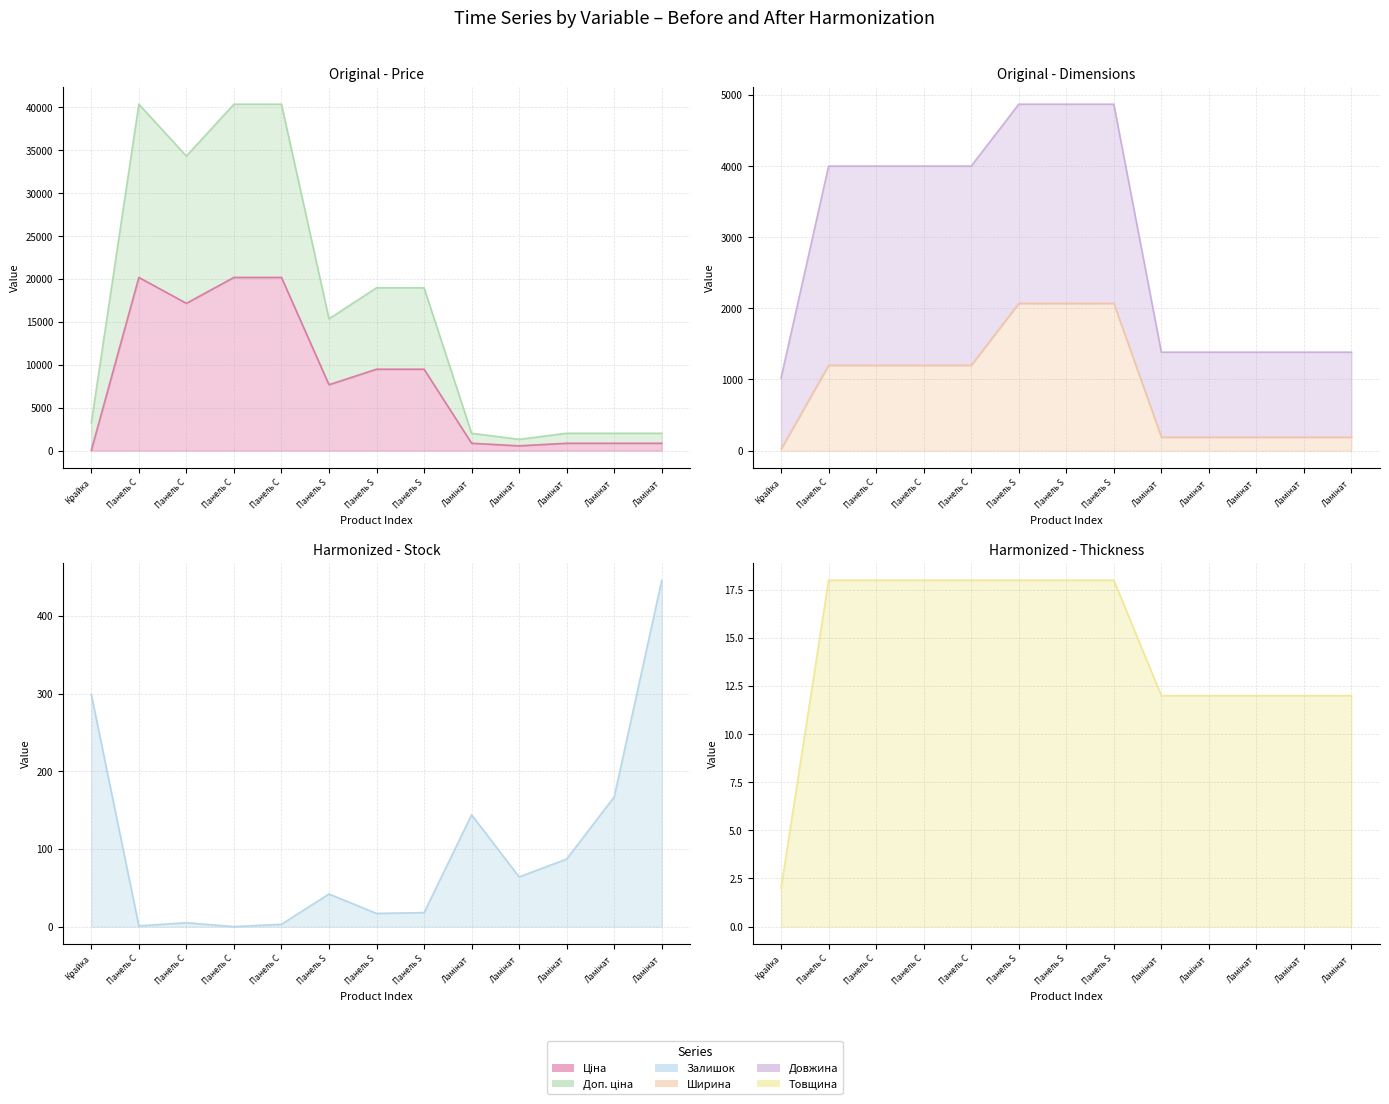

At which label does Ширина (line) first exceed 1200?

Панель S